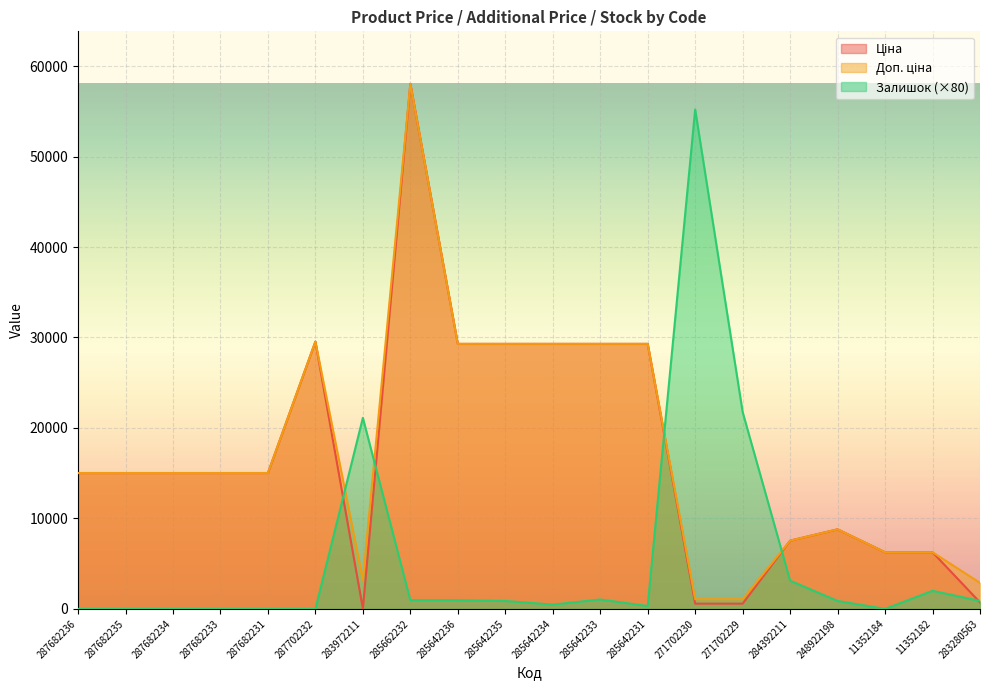

Which series ends up on top after the final intersection of Залишок and Ціна?

Залишок